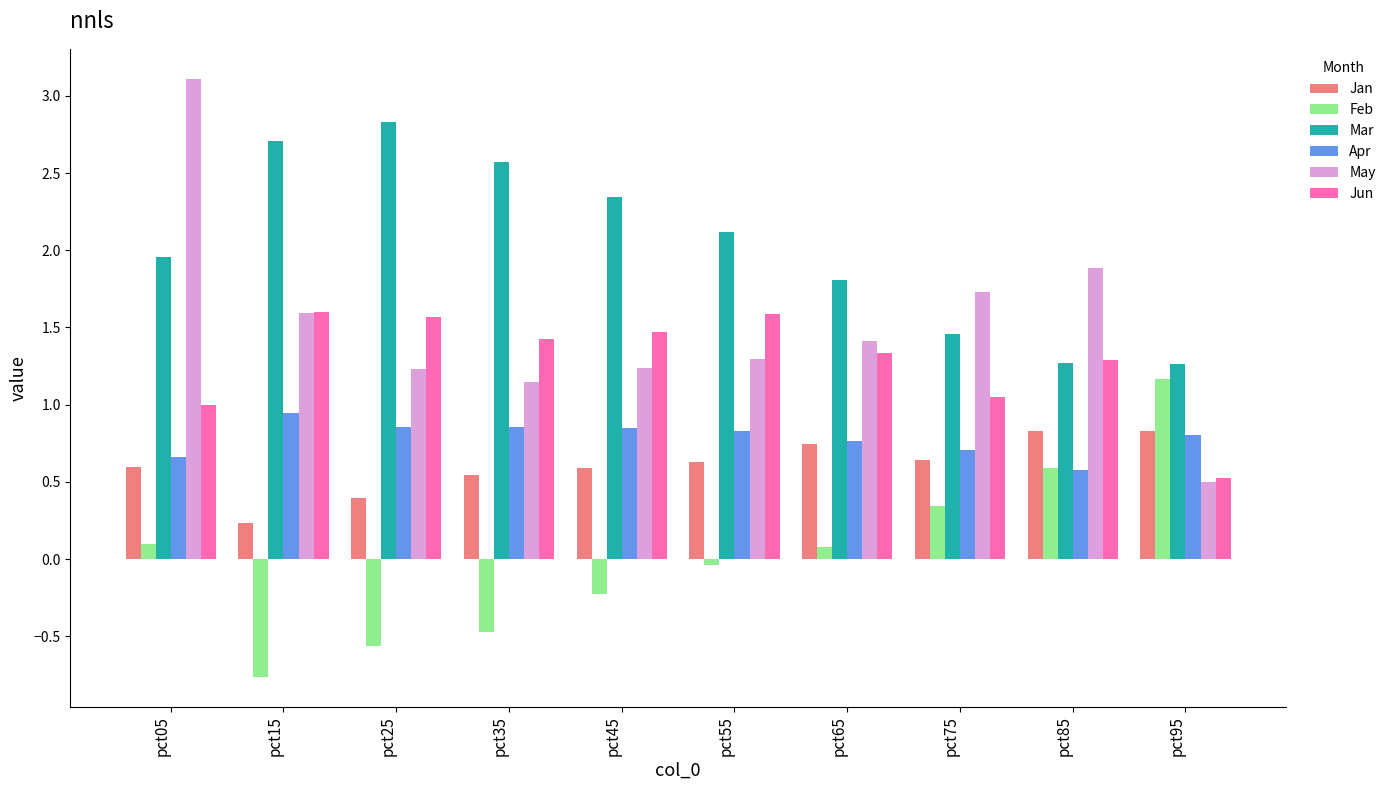

Is it true that Apr equals 1.1 at pct65?

False